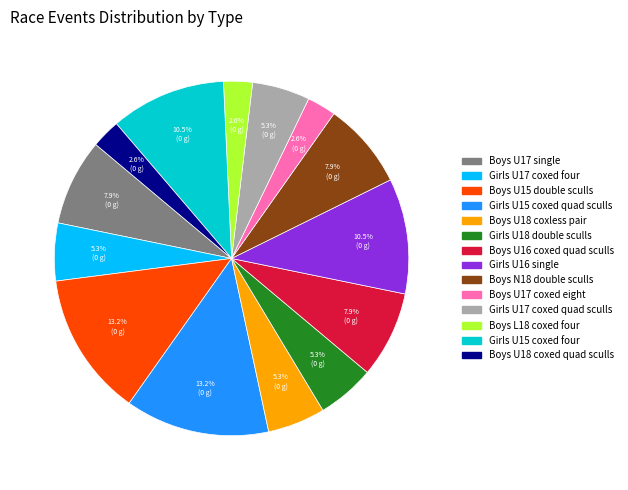

Which has a higher value, Girls U17 coxed quad sculls or Girls U16 single?

Girls U16 single